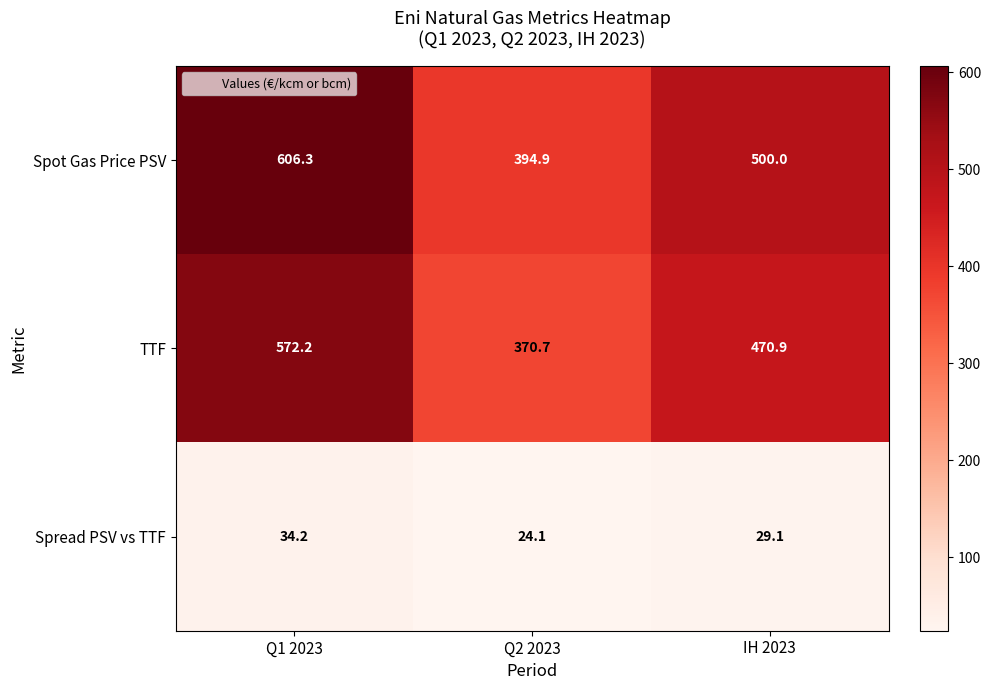

At which category is the sum across all series the highest?

Q1 2023